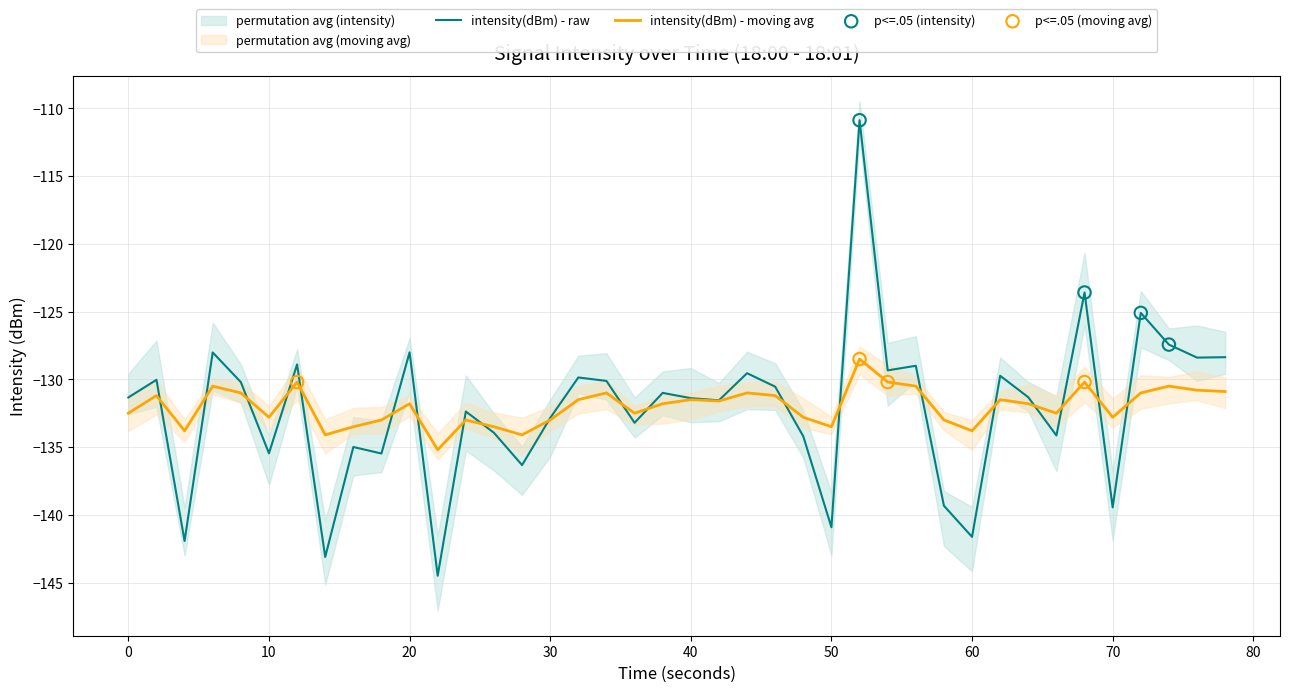

Which series has the widest spread of Y values?

intensity(dBm)